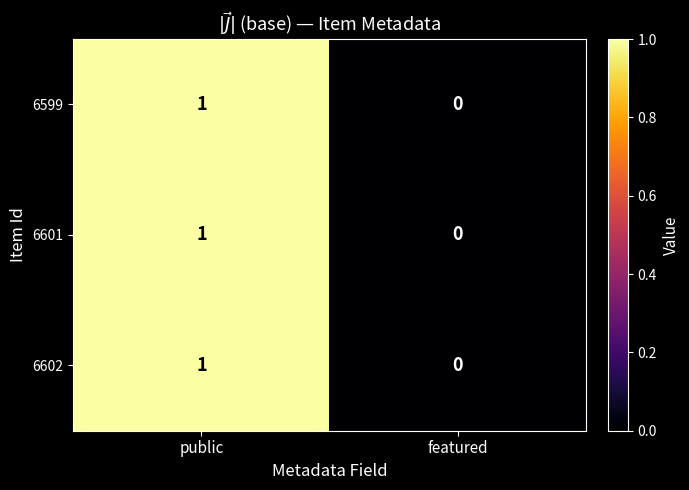

Reading left to right, list all the values displayed in this chart.

6599: 1	0
6601: 1	0
6602: 1	0